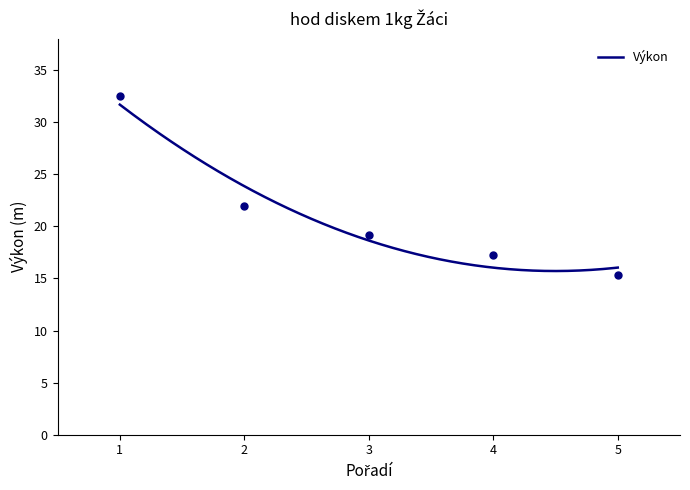

What is the maximum value for Výkon?

31.7